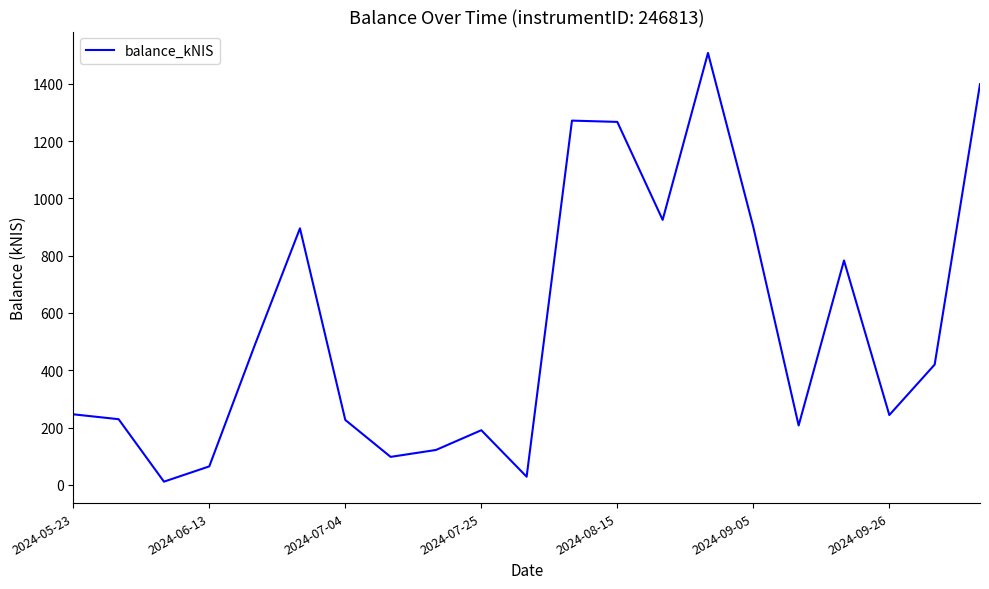

How many interior local peaks (higher than both neighbors) does the data have?

5